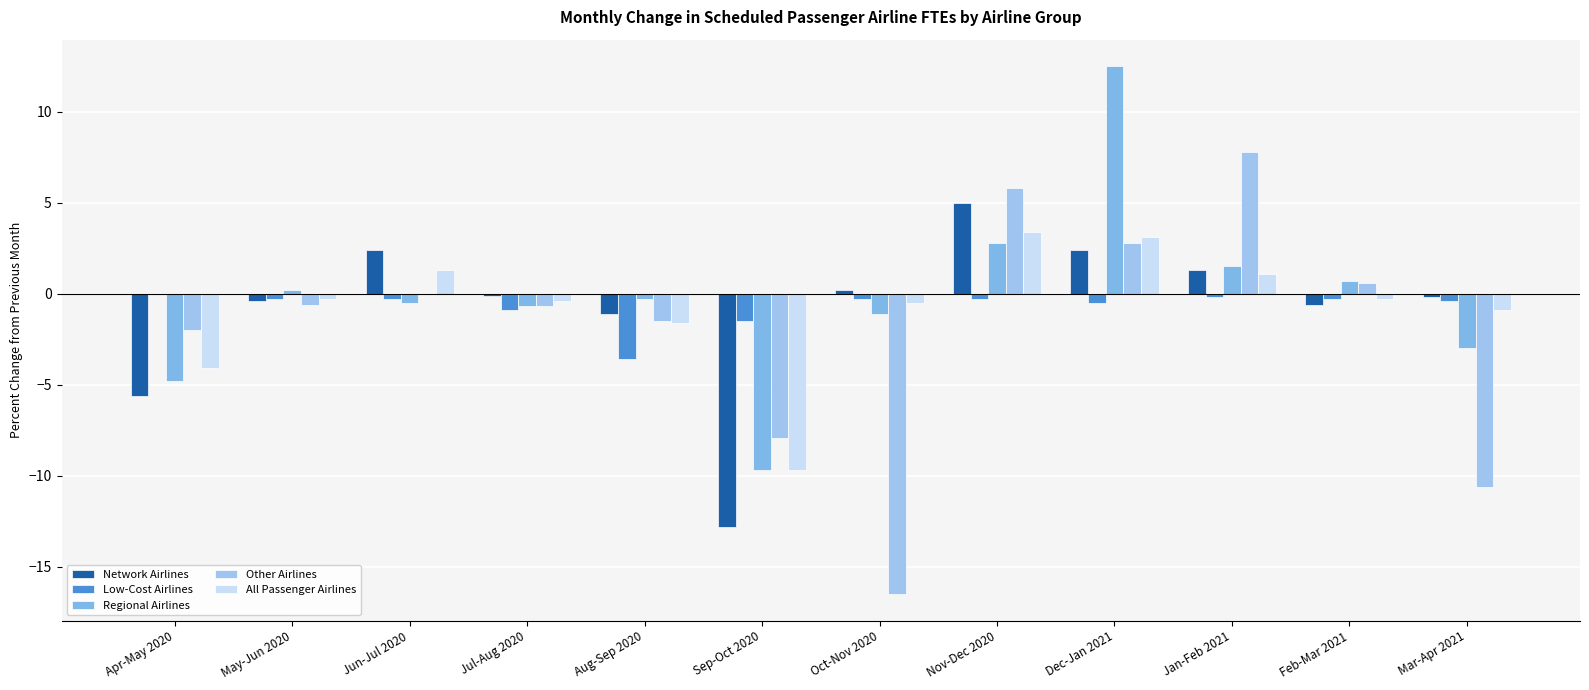

Is the value of Network Airlines at Apr-May 2020 greater than the value of Other Airlines at May-Jun 2020?

No